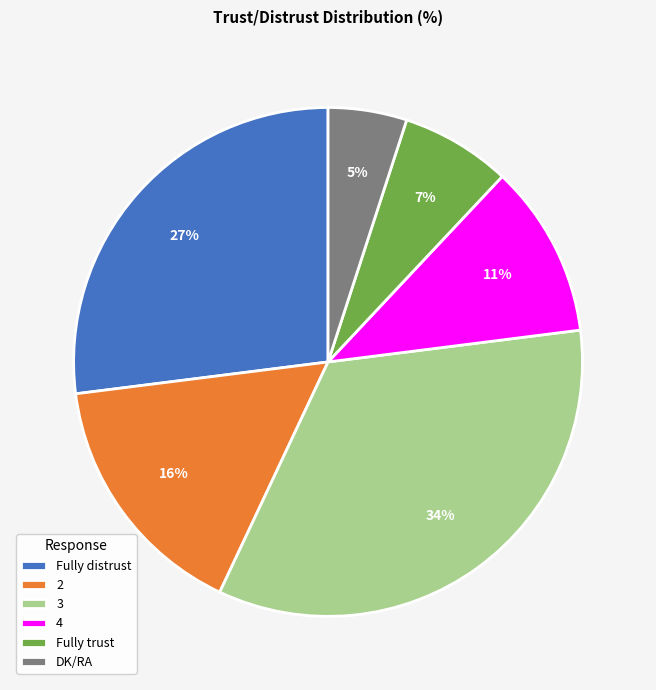

Is the sum of DK/RA and 4 greater than half?

No